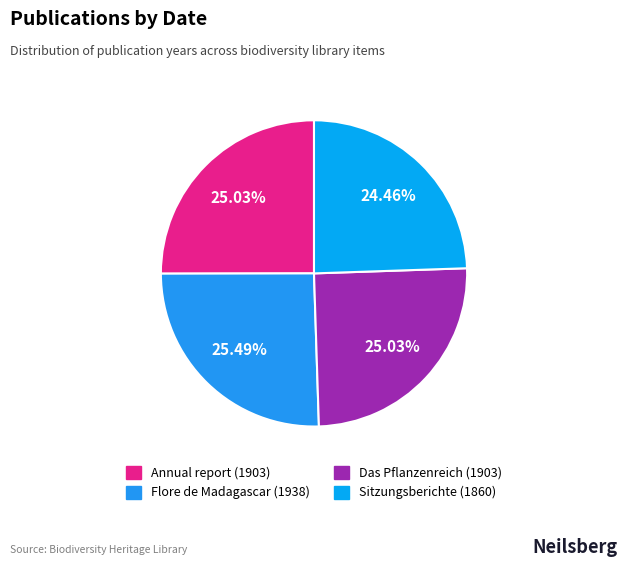

How much of the chart is everything except Sitzungsberichte (1860)?

75.5%